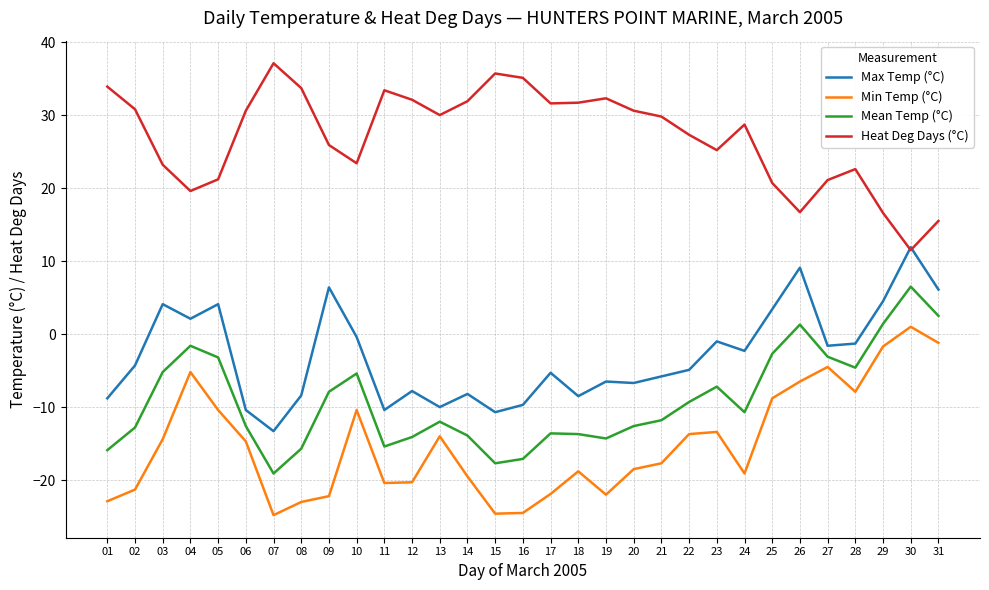

Is the value of Max Temp (°C) at 05 greater than the value of Min Temp (°C) at 30?

Yes